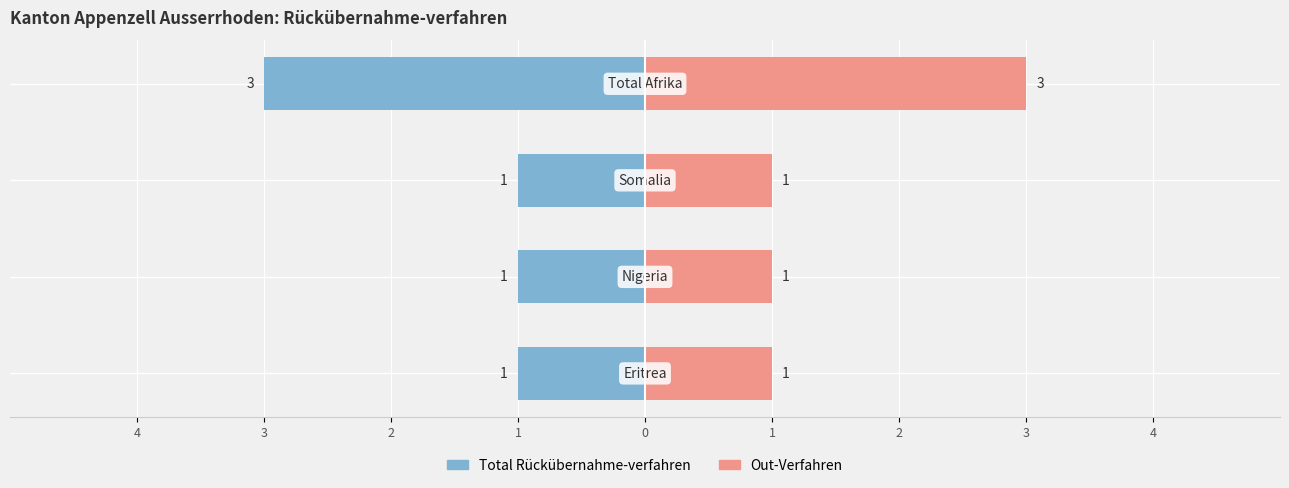

What is the approximate value of Total Rückübernahme-verfahren at 2?

-1